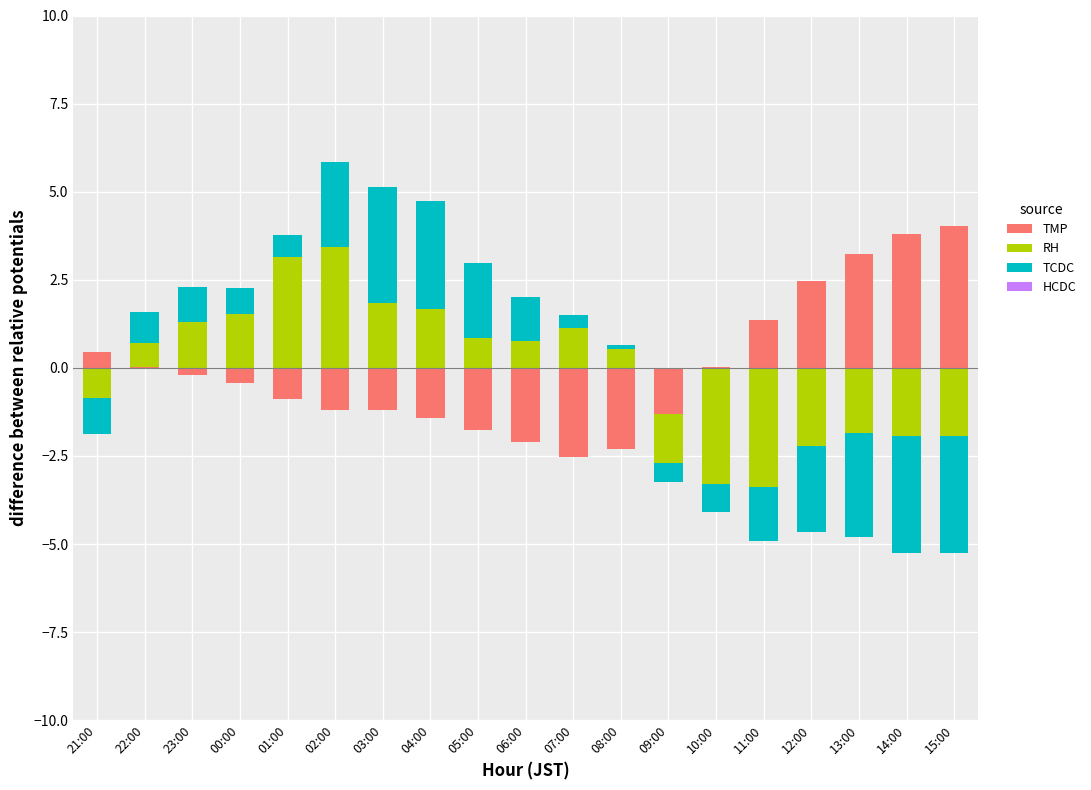

How many data points in TMP are above 0?

8